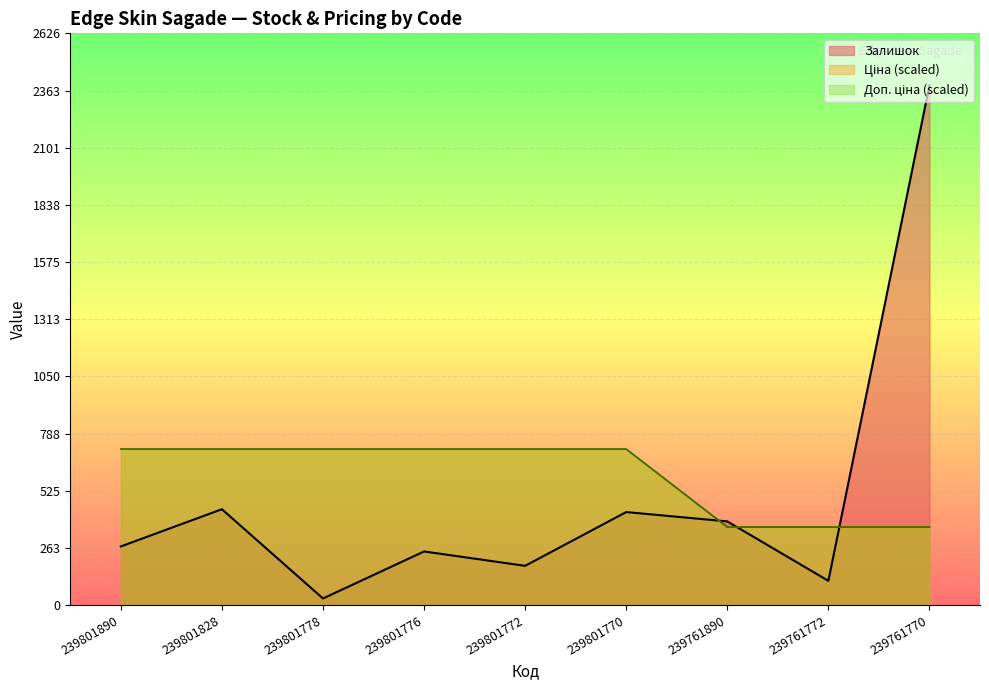

Reading right to left, transcribe all the data shown in this chart.

Залишок: 2387.0	111.0	384.0	427.0	180.0	246.0	30.0	440.0	269.0
Ціна: 358.1	358.1	358.1	716.1	716.1	716.1	716.1	716.1	716.1
Доп. ціна: 358.1	358.1	358.1	716.1	716.1	716.1	716.1	716.1	716.1